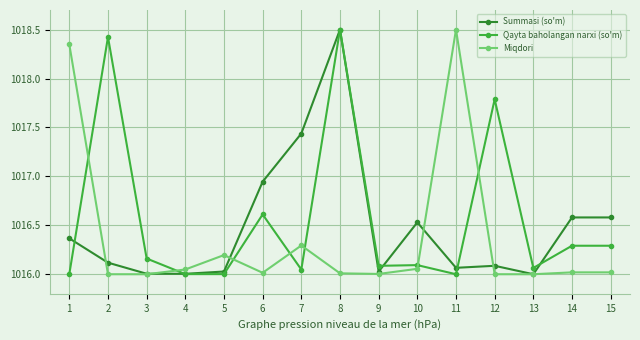

Is it true that Qayta baholangan narxi (so'm) equals 568.4 at 11?

False